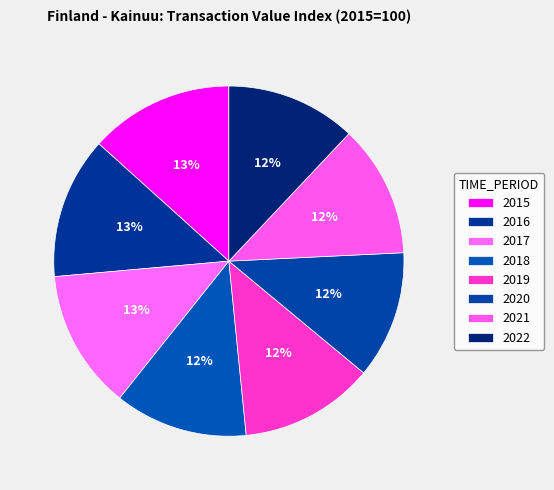

Count the number of slices in the pie.

8